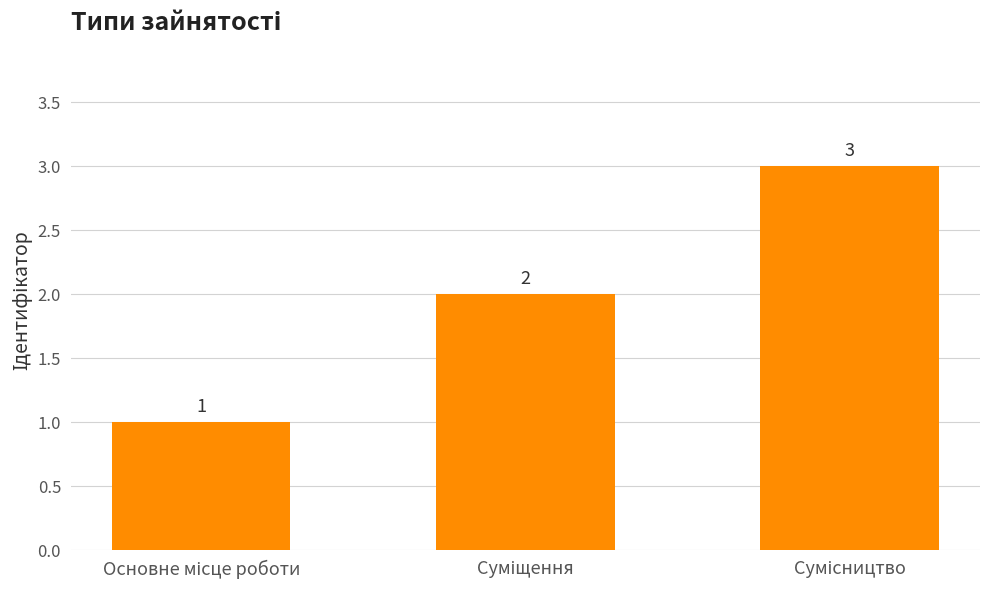

What is the maximum value shown in the chart?

3